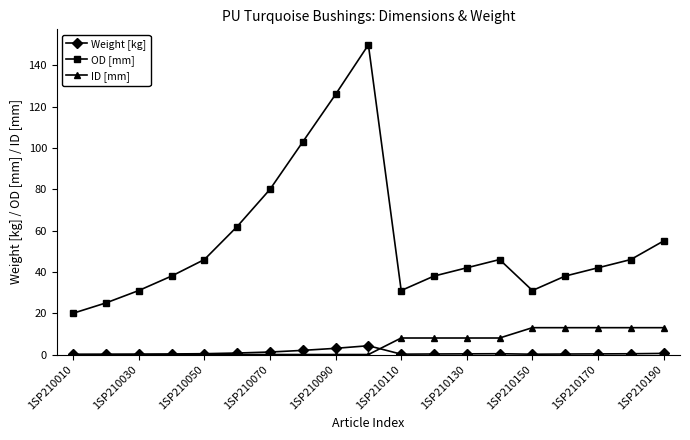

True or false: Weight [kg] and OD [mm] intersect in this chart.

False